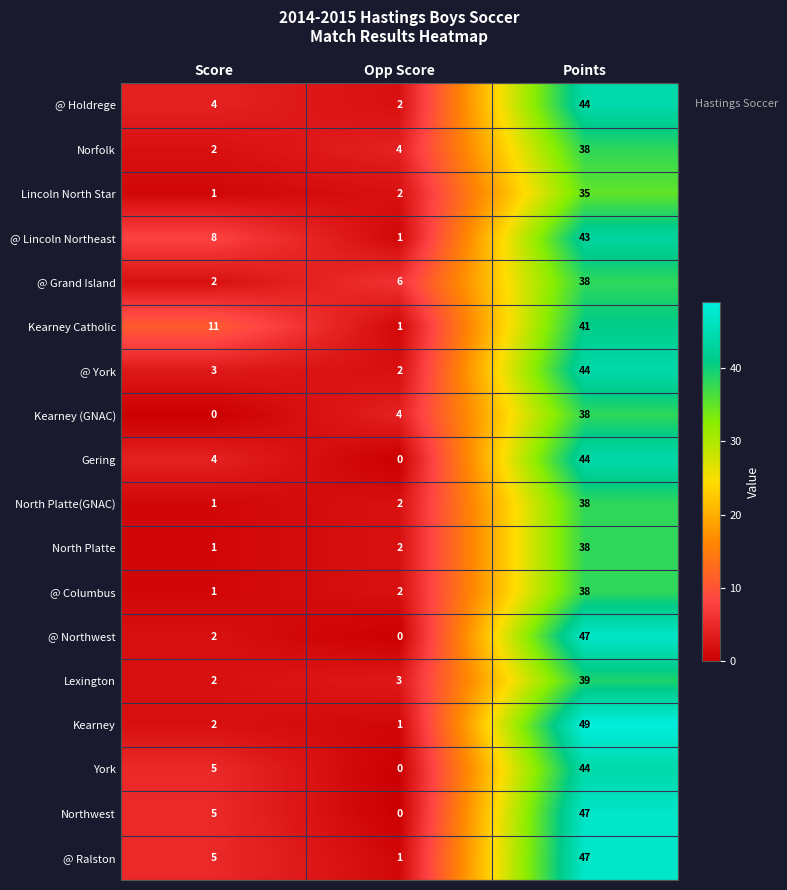

The @ York series shows 3 at Score. True or false?

True